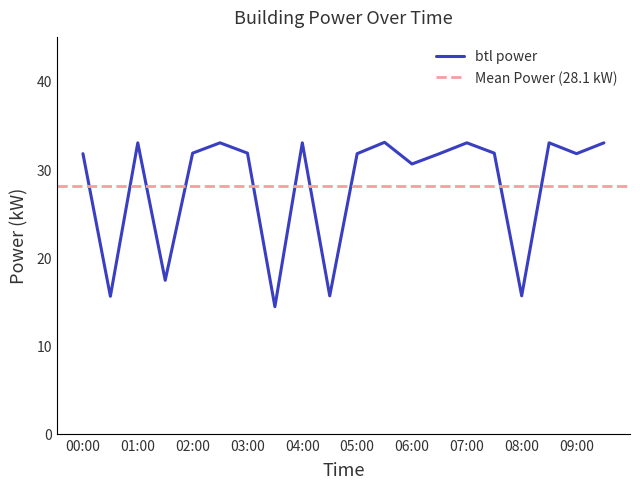

List the labels in order of value, smallest first.

03:30, 00:30, 04:30, 08:00, 01:30, 06:00, 00:00, 05:00, 06:30, 09:00, 02:00, 03:00, 07:30, 01:00, 02:30, 04:00, 07:00, 08:30, 09:30, 05:30